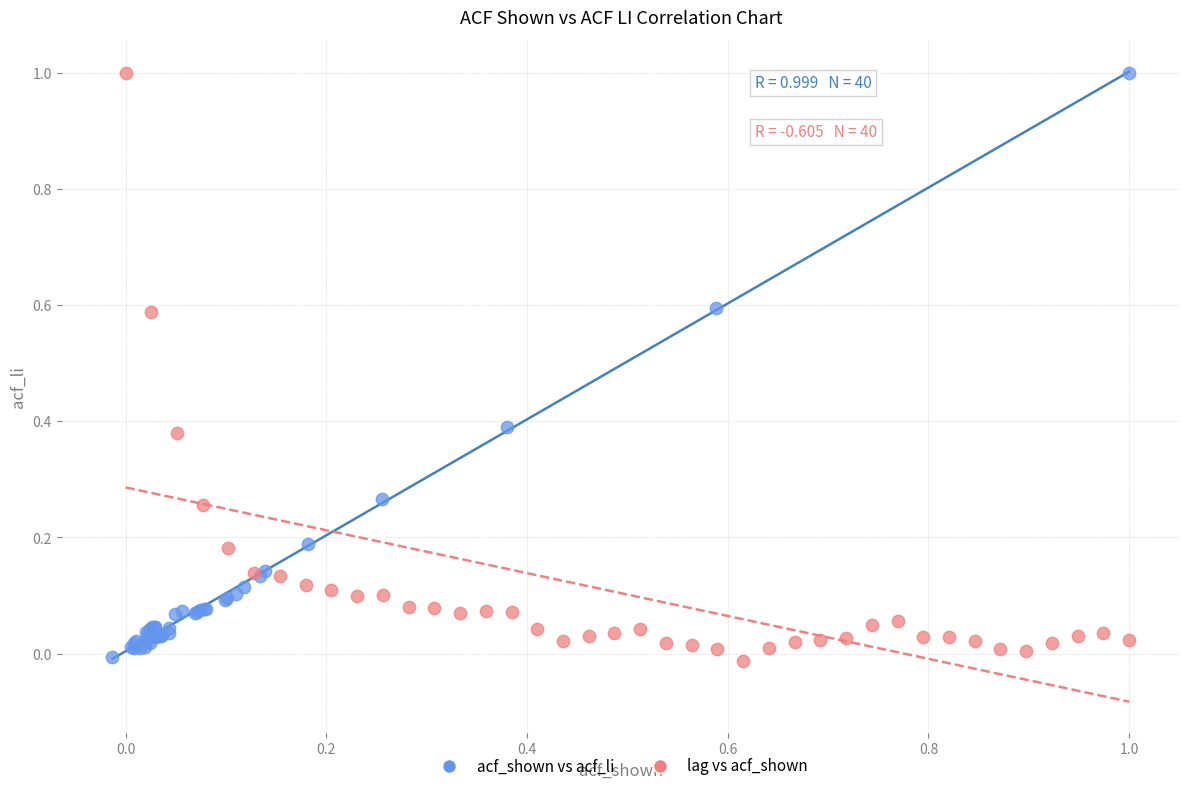

Which series has the largest Y range (max minus min)?

lag vs acf_shown